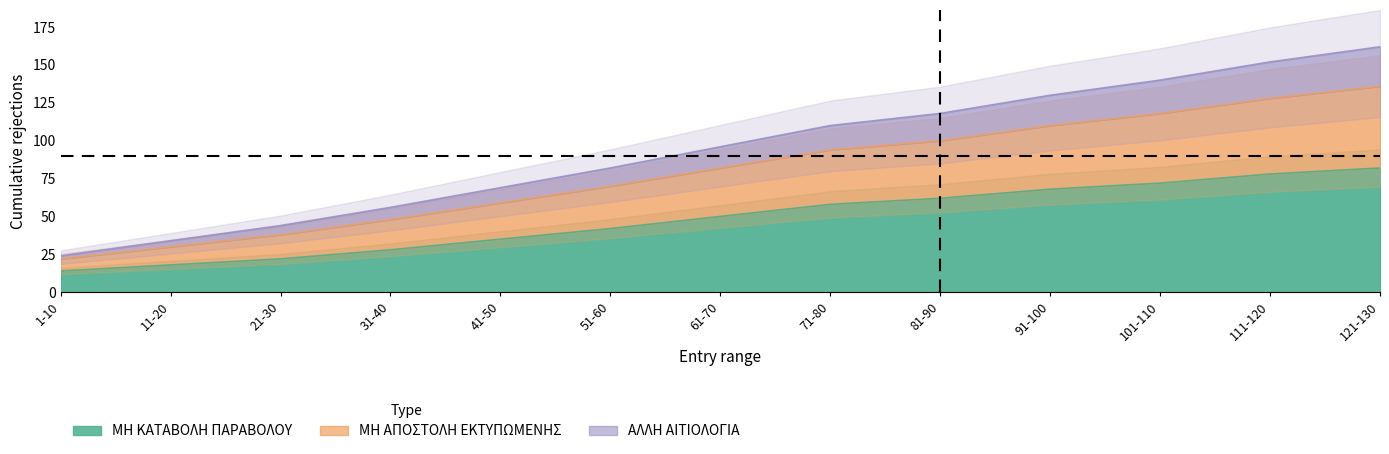

What is the spread (max minus min) of values at 1-10?

10